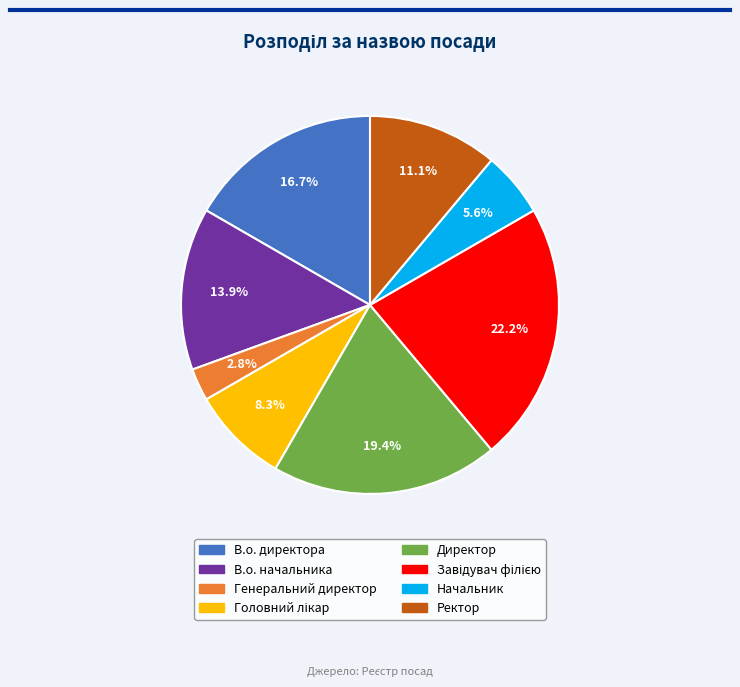

Do Ректор and В.о. начальника together represent more than half of the pie?

No